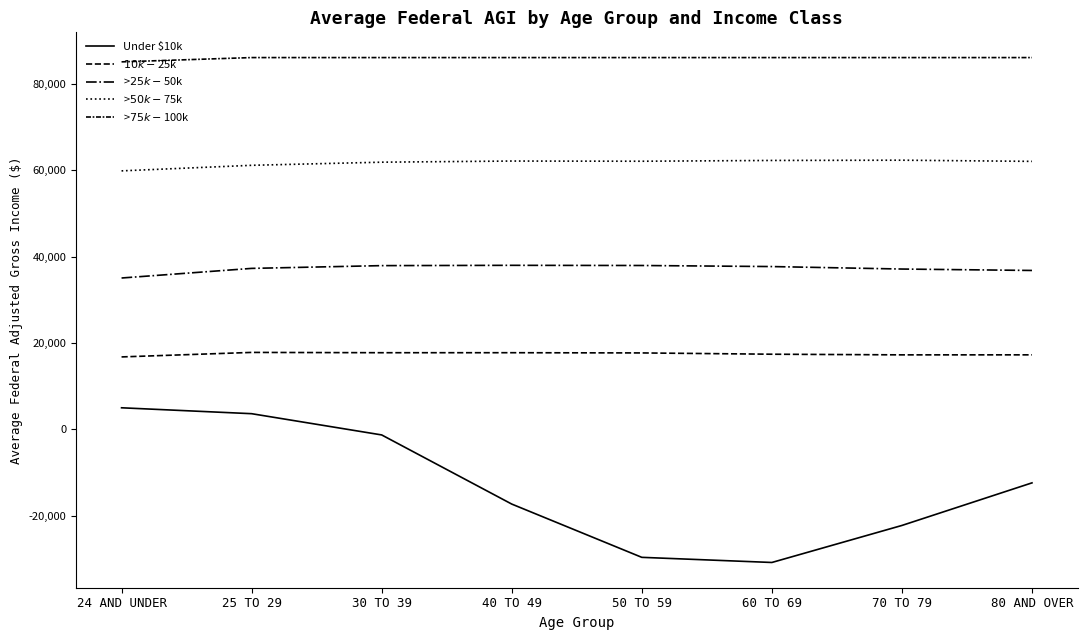

What is the maximum value for >$25k - $50k?

37979.1